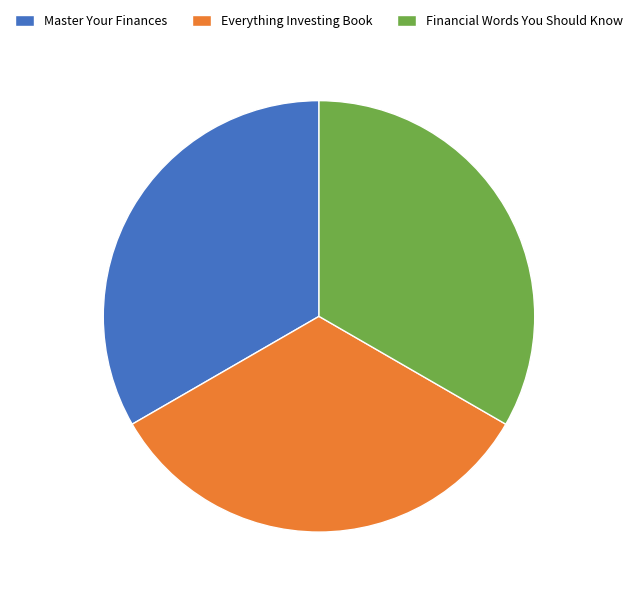

Does any single category account for the majority?

No